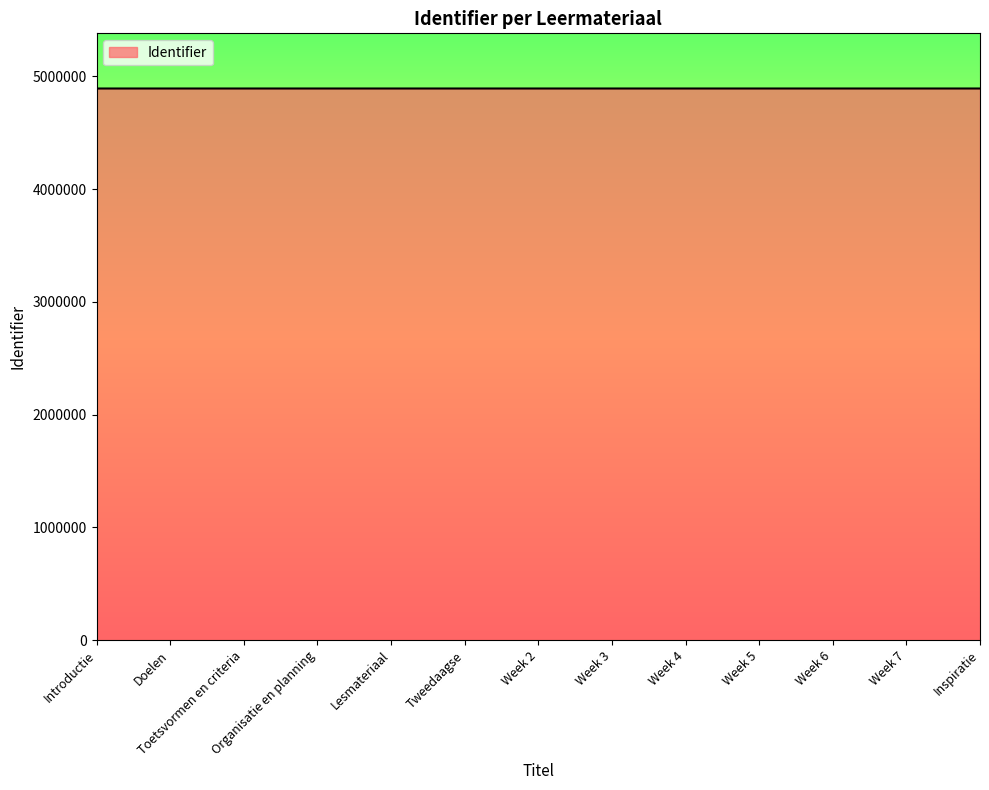

True or false: the data shows 2881372 at Week 7.

False